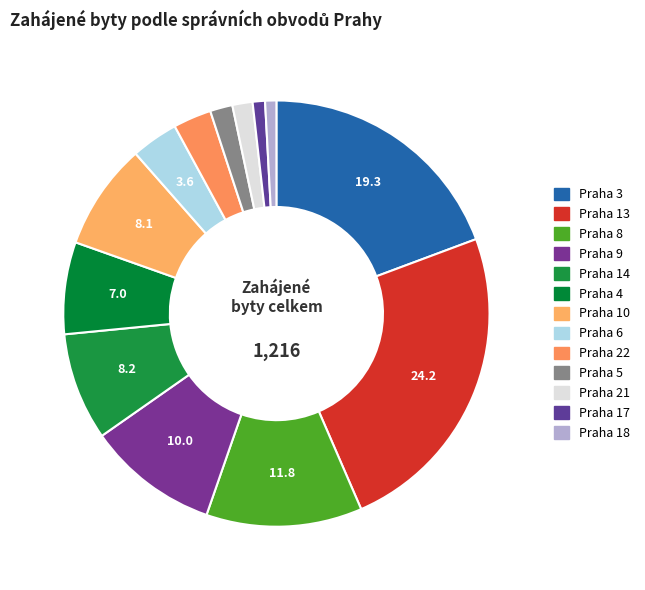

Which category has the biggest portion of the pie?

Praha 13